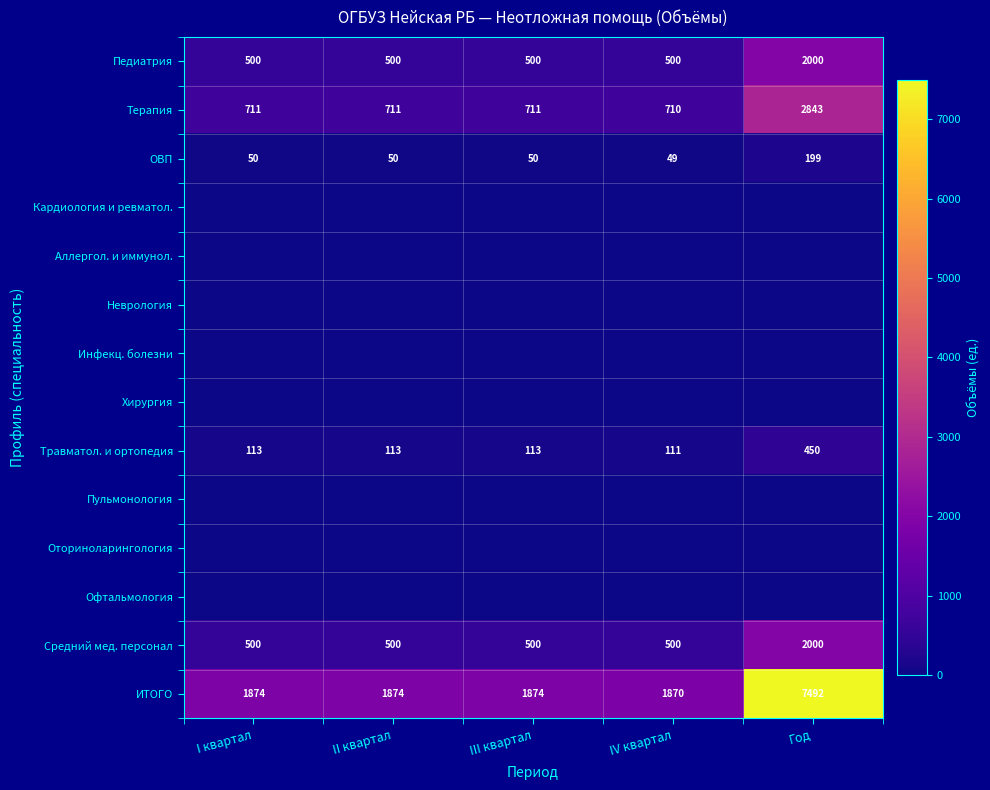

Which category has the highest value across all series?

Год